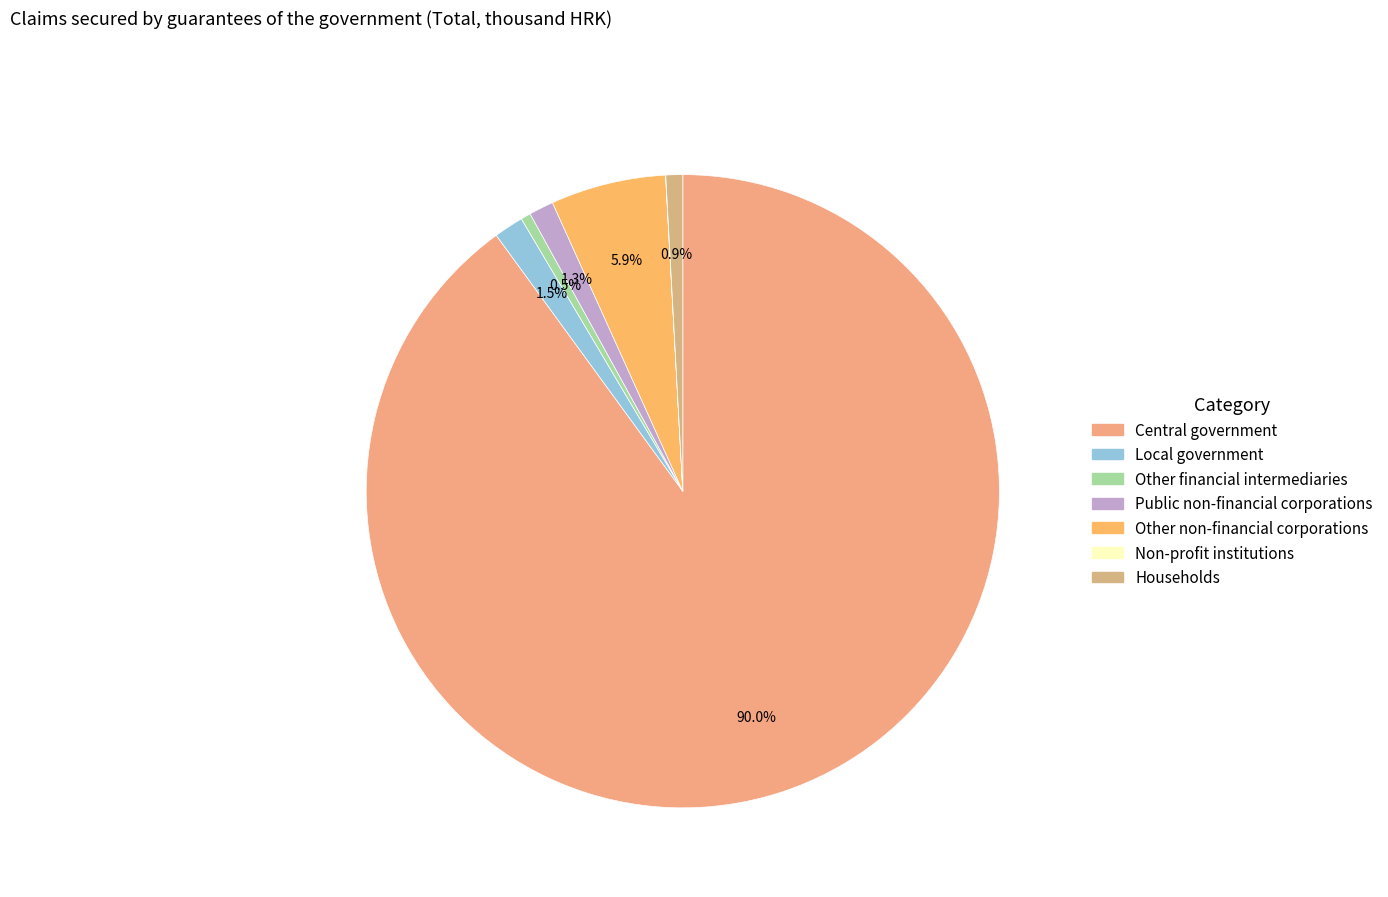

What is the total percentage of Central government and Households?

90.8%